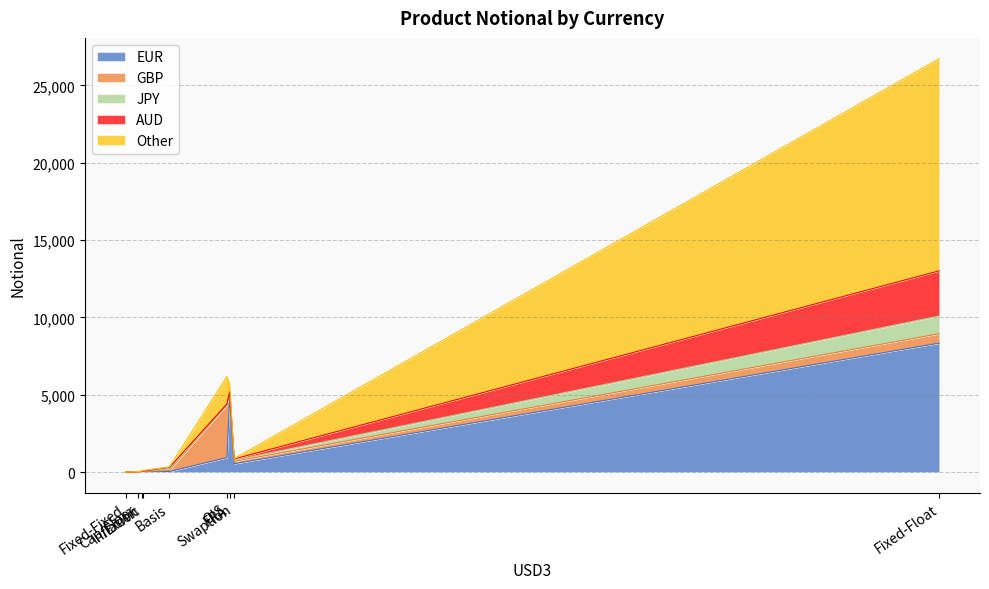

What is the highest value of the EUR series?

8342